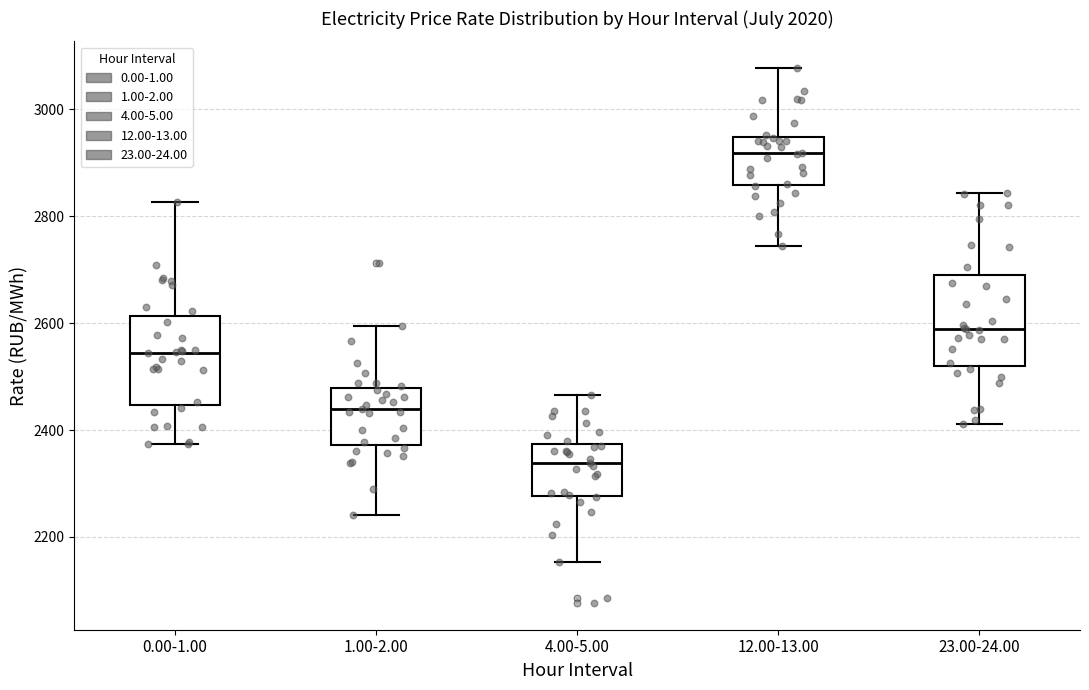

Where does the upper whisker of the box for 0.00-1.00 end on the y-axis? The values are not printed on the chart, so give them approximately, as read against the axis.

2820